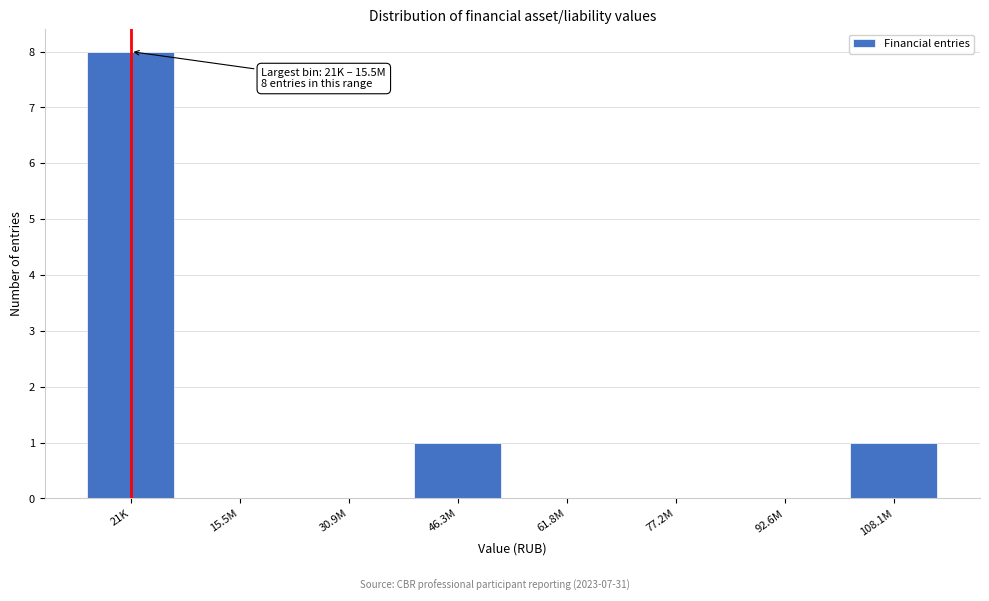

Reading right to left, extract all data points from this chart.

108.1M=1	92.6M=0	77.2M=0	61.8M=0	46.3M=1	30.9M=0	15.5M=0	21K=8